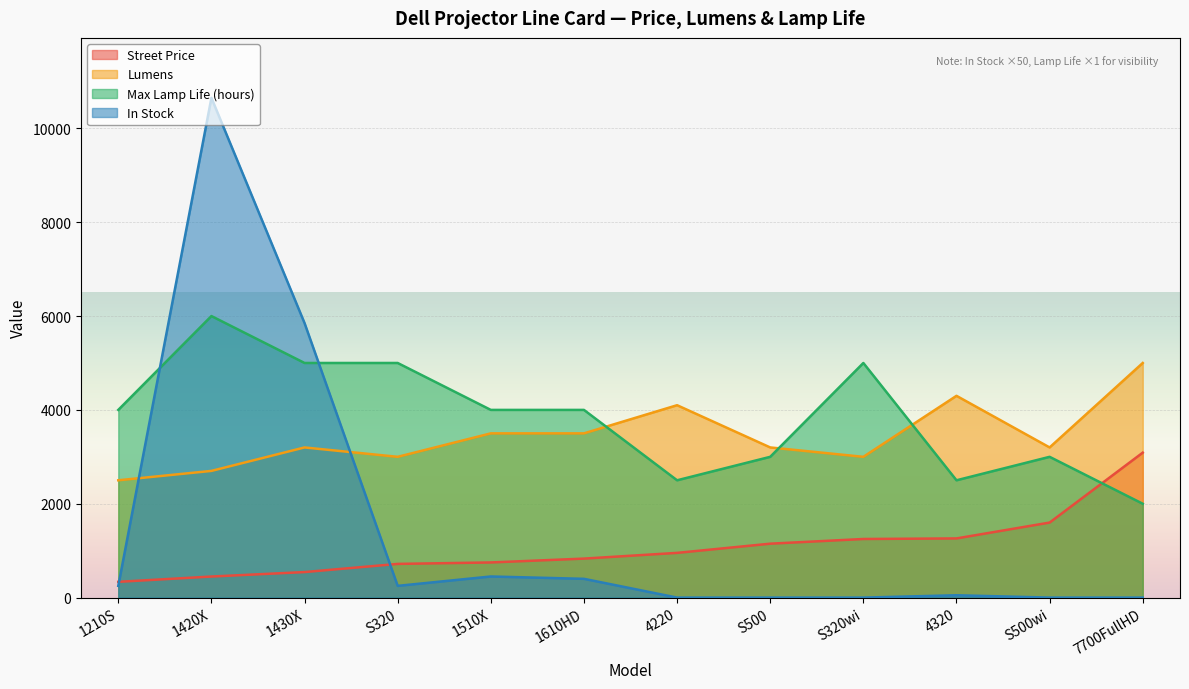

Which series has the largest range (max minus min)?

In Stock